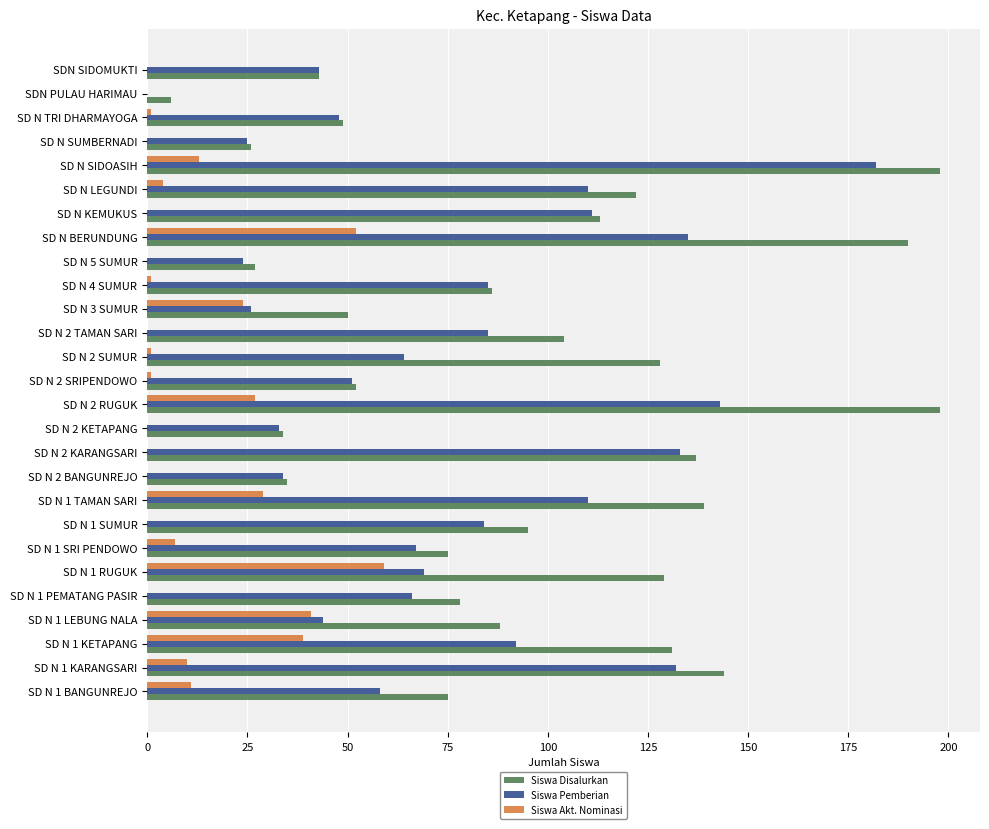

What is the maximum value for Siswa Akt. Nominasi?

59